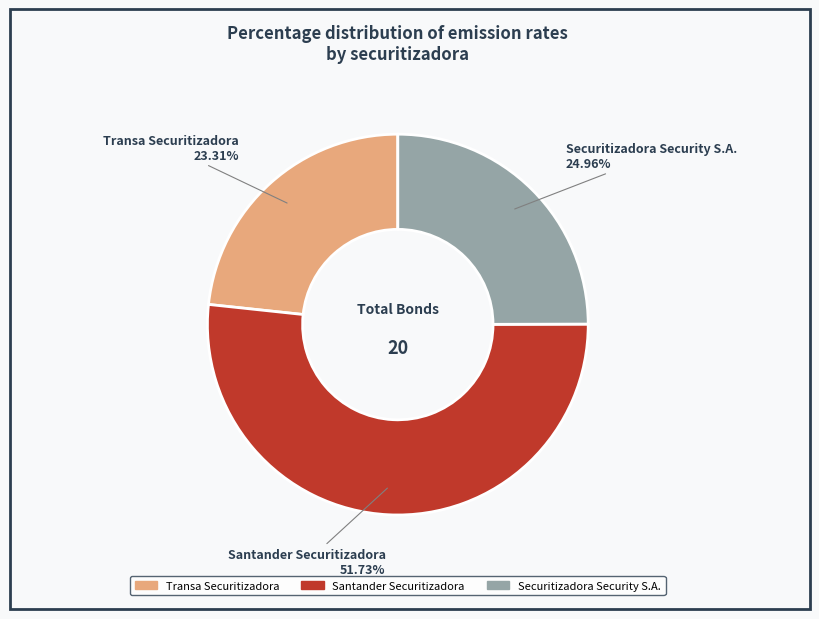

Does any single category account for the majority?

Yes